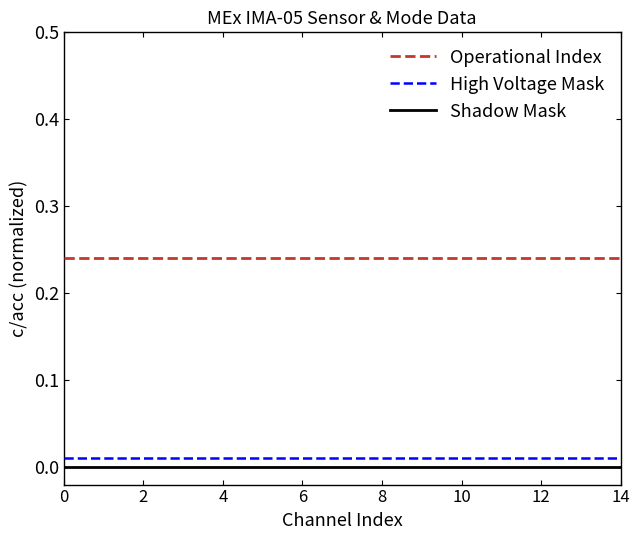

True or false: High Voltage Mask and Operational Index intersect in this chart.

False